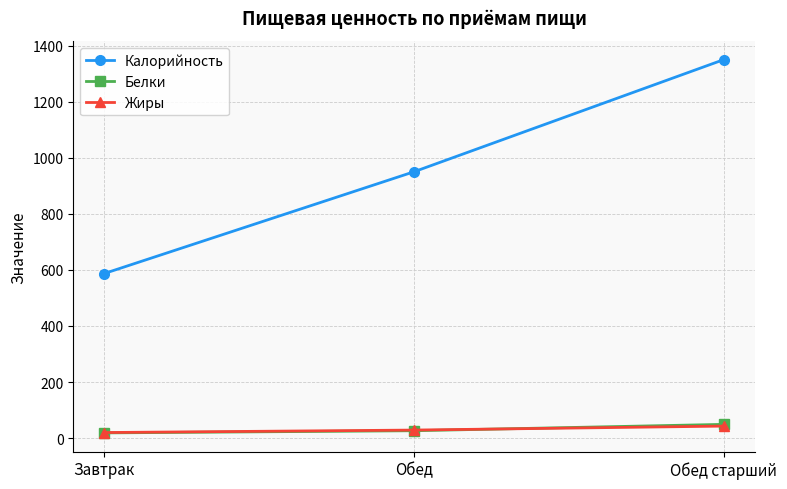

What position from the left is Обед старший?

3